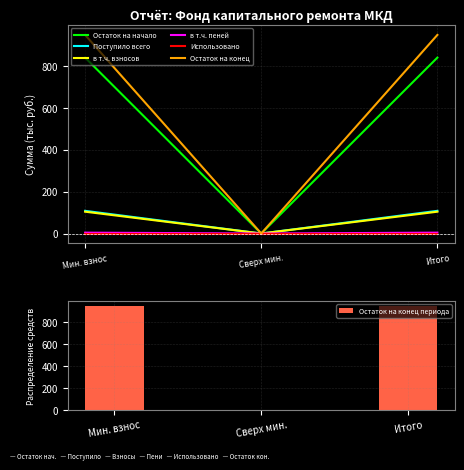

What is the label of the 1st bar from the right?

Итого